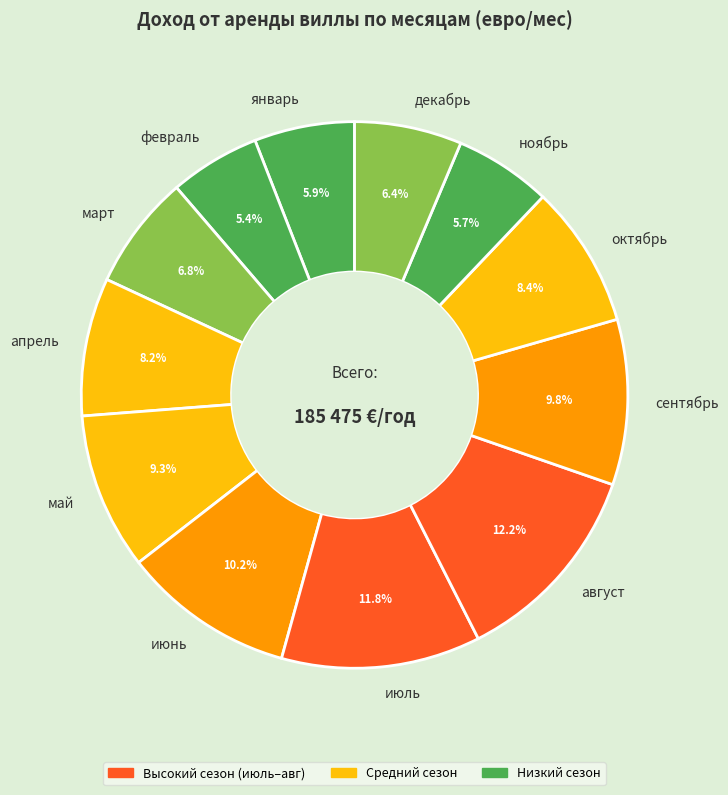

How much of the chart is everything except апрель?

91.8%